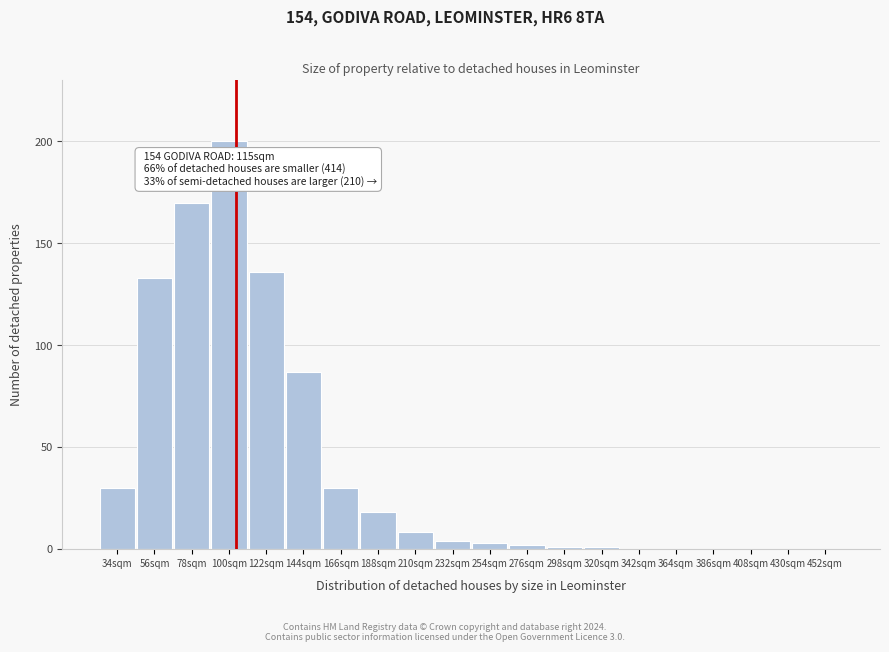

Reading left to right, extract all data points from this chart.

34sqm=30	56sqm=133	78sqm=170	100sqm=200	122sqm=136	144sqm=87	166sqm=30	188sqm=18	210sqm=8	232sqm=4	254sqm=3	276sqm=2	298sqm=1	320sqm=1	342sqm=0	364sqm=0	386sqm=0	408sqm=0	430sqm=0	452sqm=0